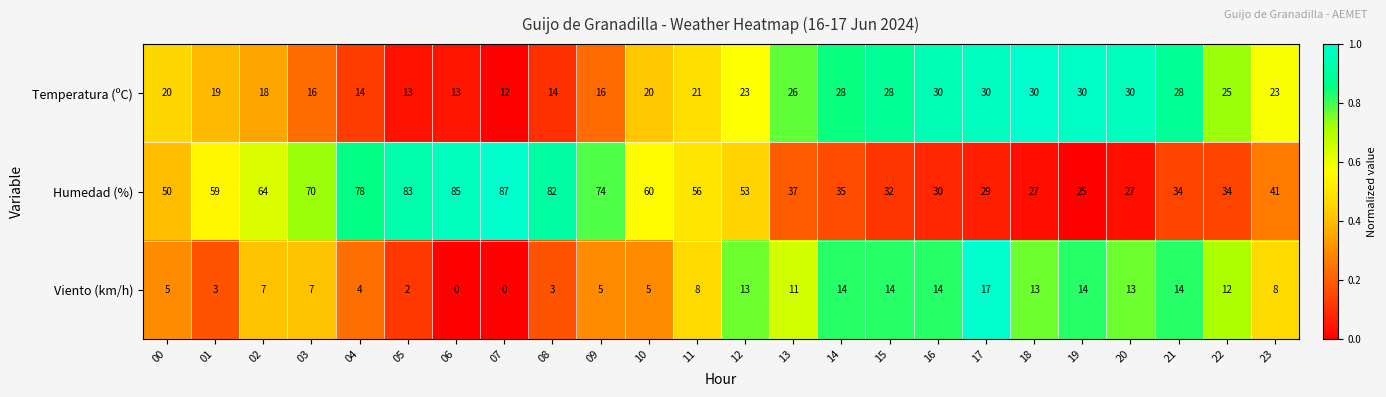

How many distinct data groups are displayed?

3